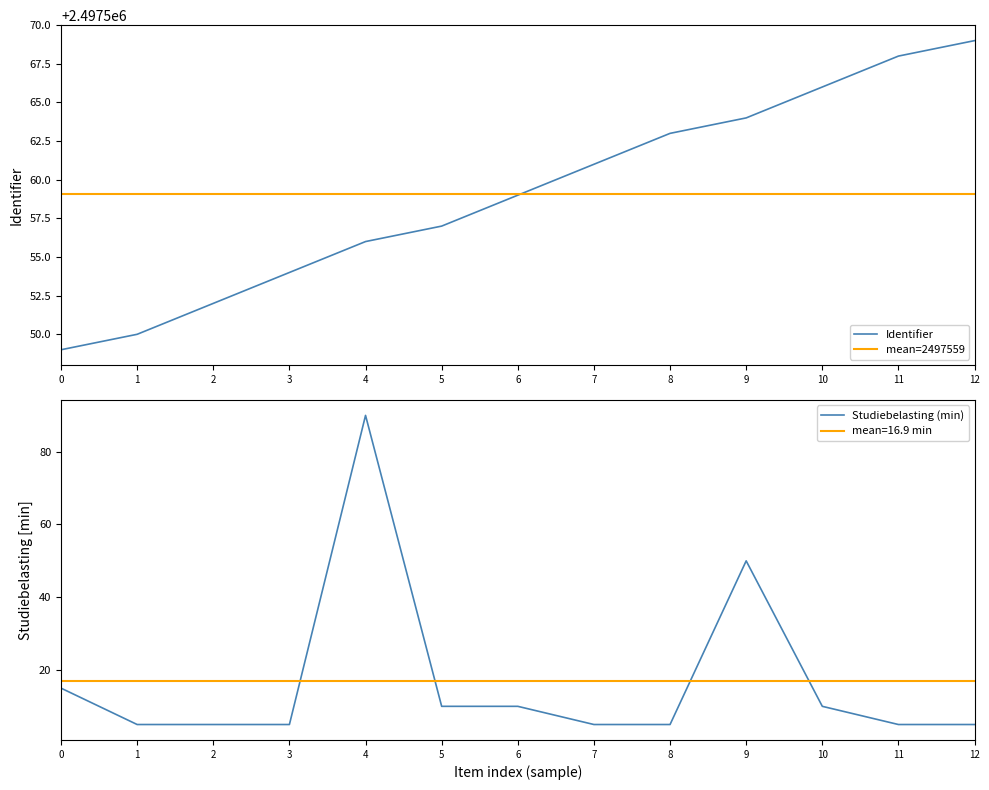

Is it true that Identifier equals 1572292 at 5?

False